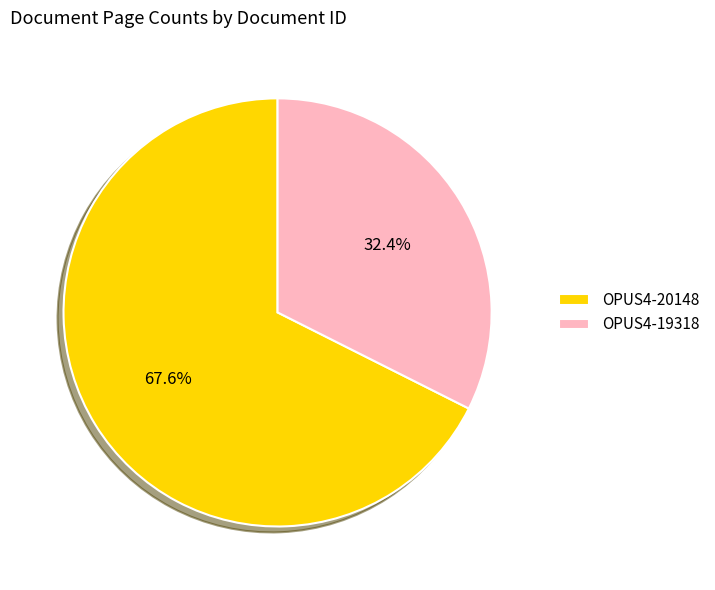

What is the majority slice?

OPUS4-20148